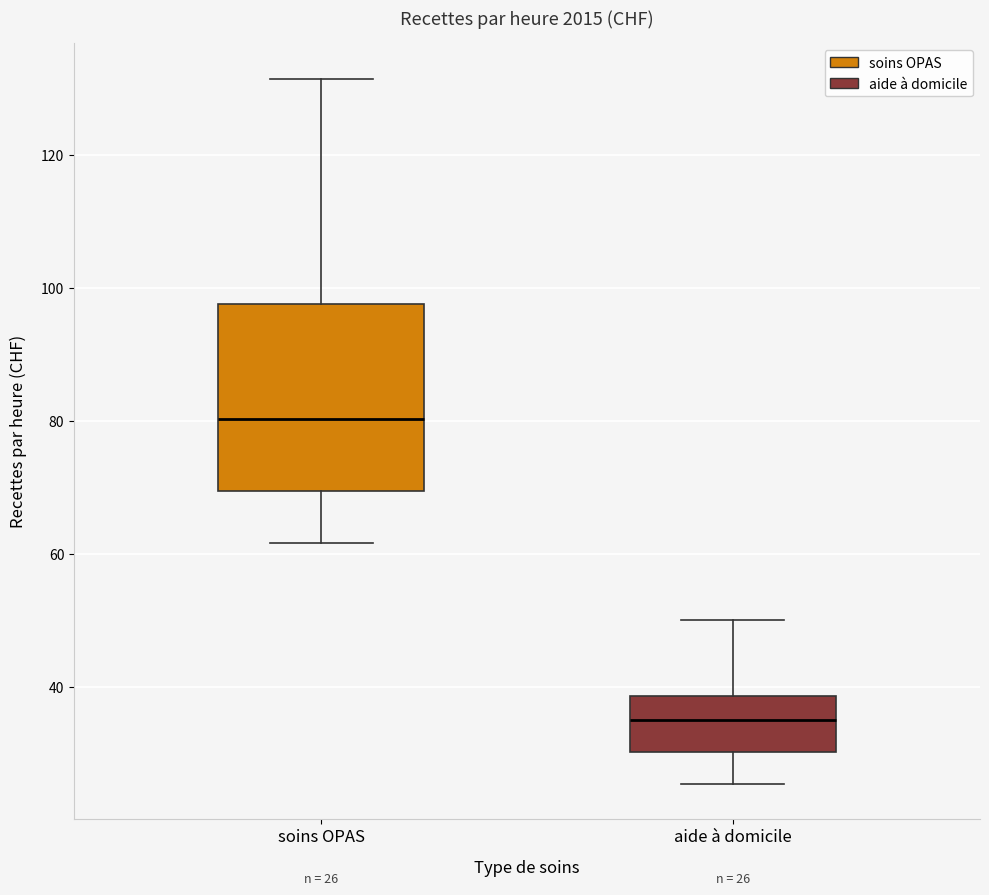

Which box is the tallest, from its lower edge to its upper edge?

soins OPAS